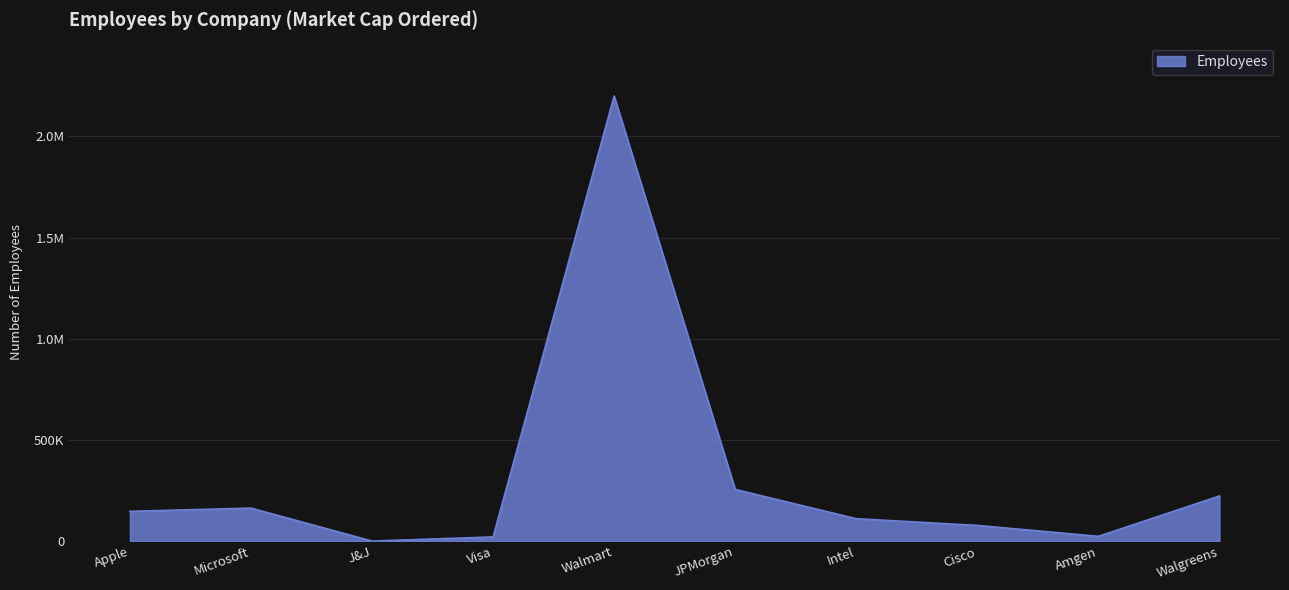

List the labels in order of value, smallest first.

J&J, Visa, Amgen, Cisco, Intel, Apple, Microsoft, Walgreens, JPMorgan, Walmart